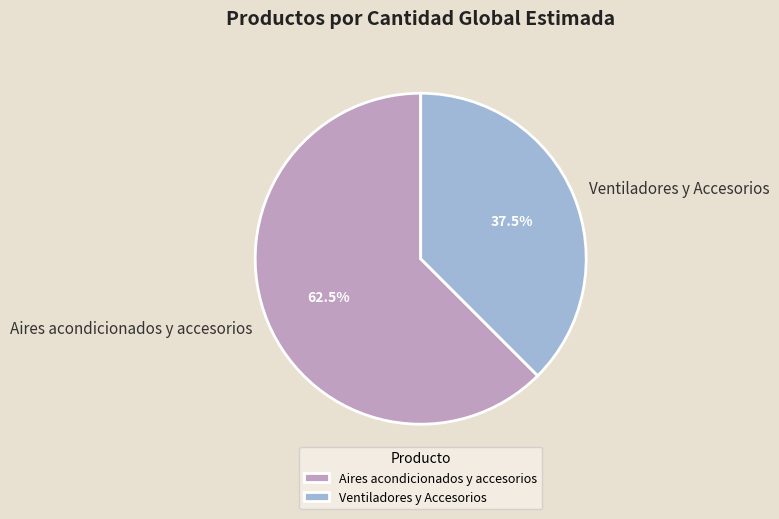

Combined, do Ventiladores y Accesorios and Aires acondicionados y accesorios account for over 50%?

Yes